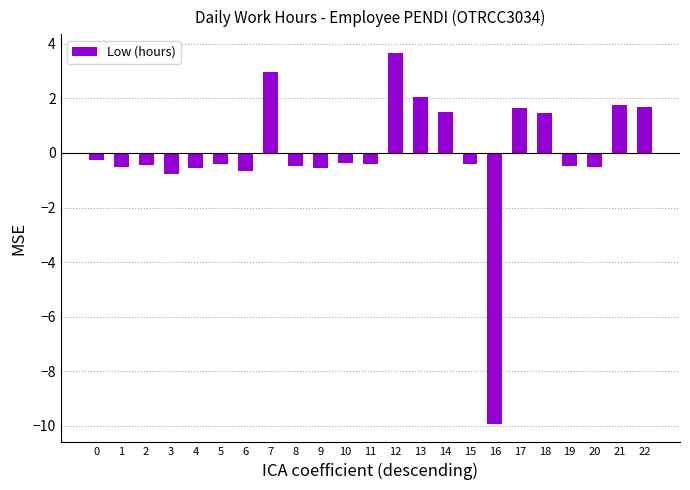

Is it true that the value at 18 is 1.5?

True